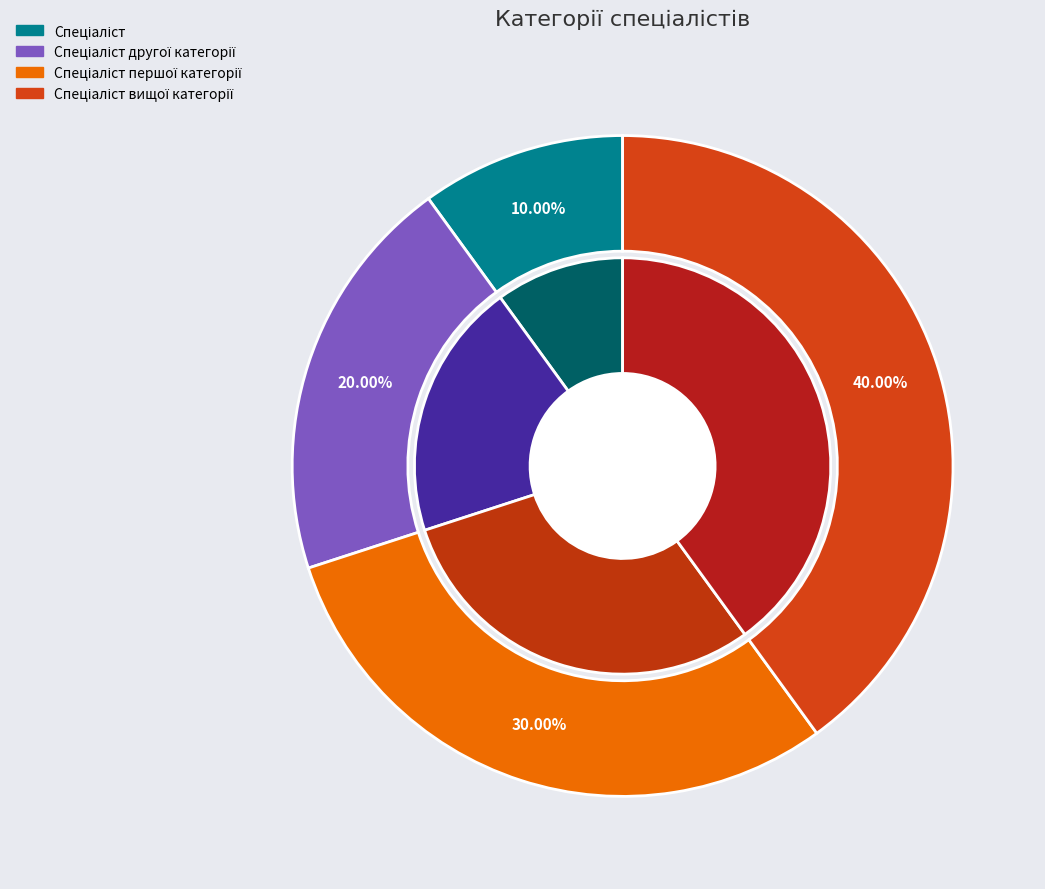

Is Спеціаліст the majority of the pie?

No